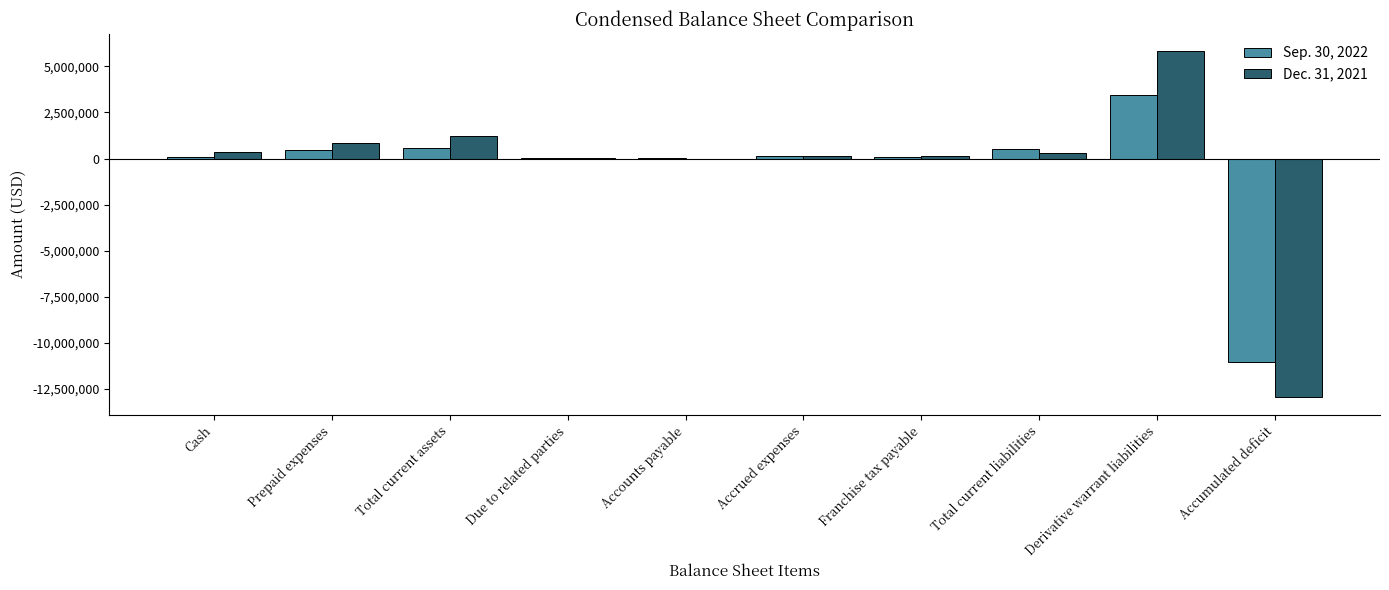

What is the sum of the Sep. 30, 2022 values at Franchise tax payable and Total current liabilities?

583280